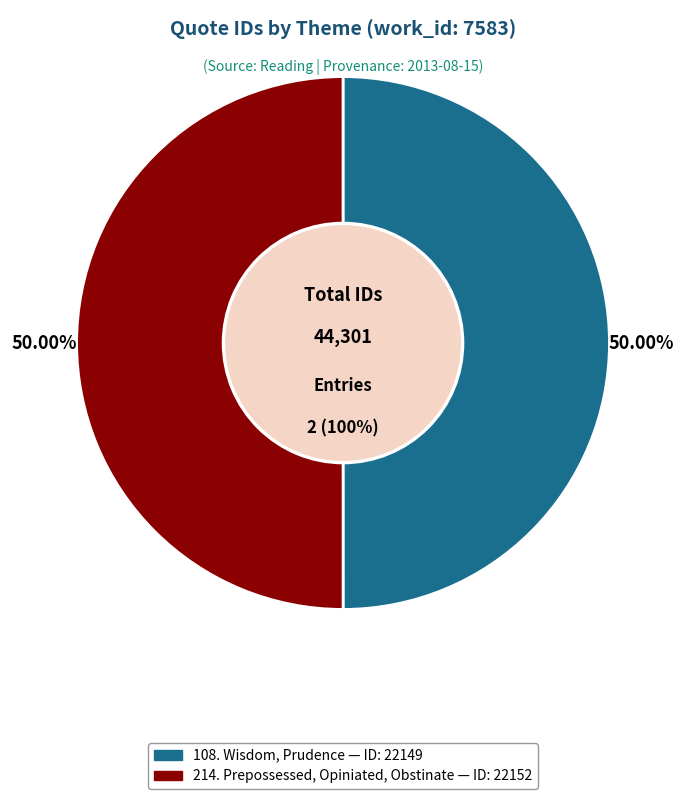

What percentage do 214. Prepossessed, Opiniated, Obstinate and 108. Wisdom, Prudence together represent?

100.0%